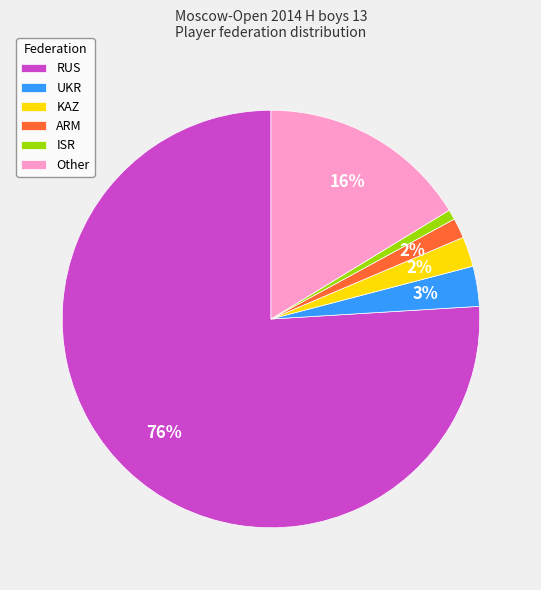

Which slice is the smallest?

ISR